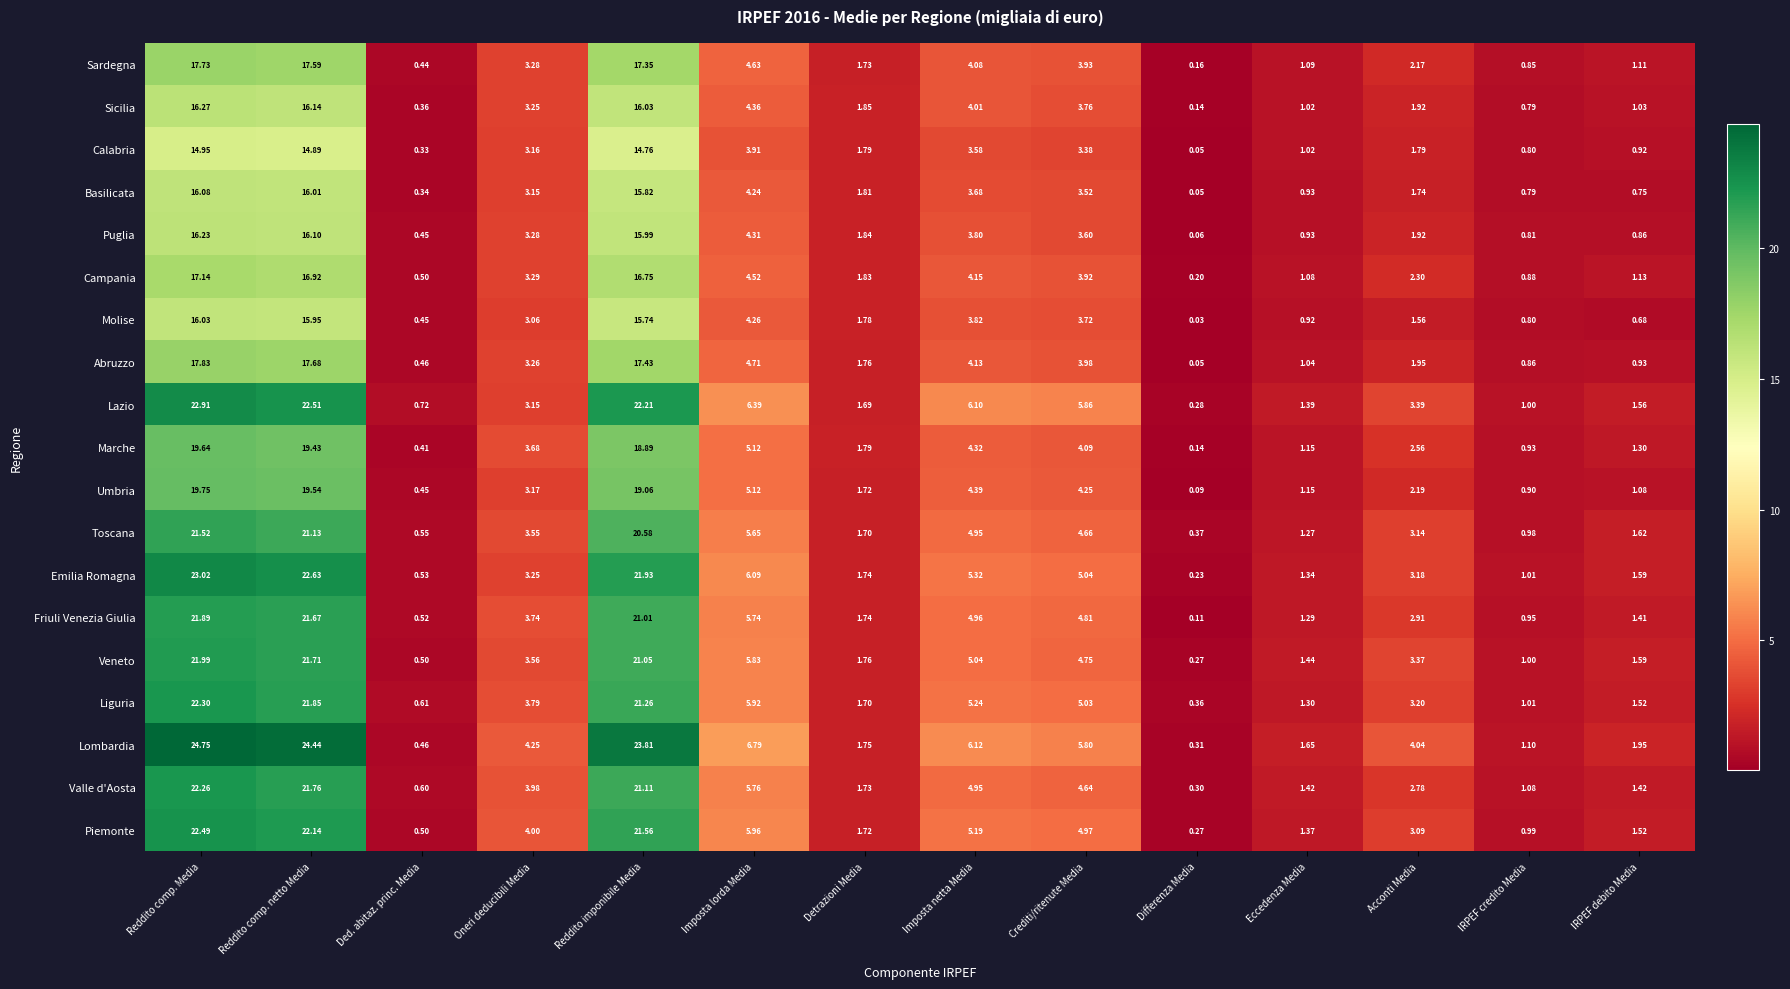

List the series in order of their peak value, lowest first.

Calabria, Molise, Basilicata, Puglia, Sicilia, Campania, Sardegna, Abruzzo, Marche, Umbria, Toscana, Friuli Venezia Giulia, Veneto, Valle d'Aosta, Liguria, Piemonte, Lazio, Emilia Romagna, Lombardia